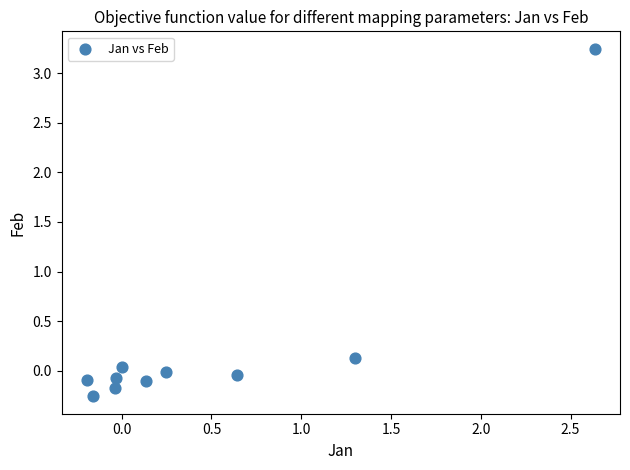

What is the range of Y values (max minus min)?

3.5